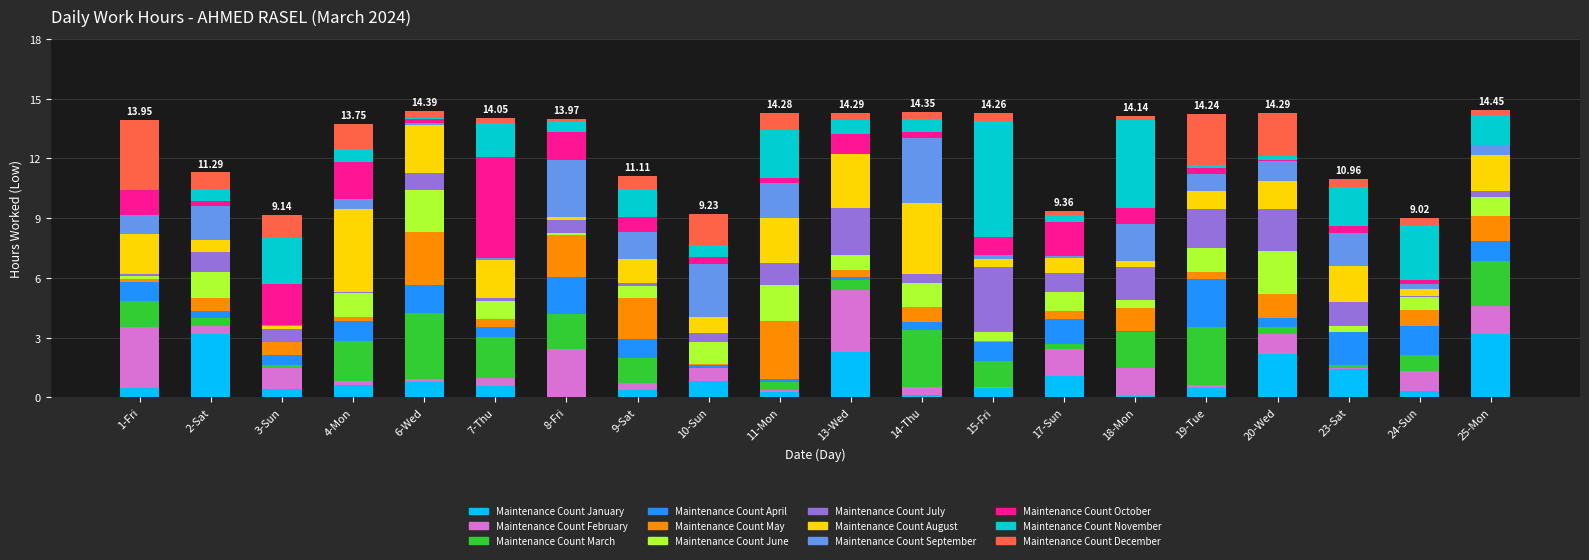

How many categories are shown in the chart?

20